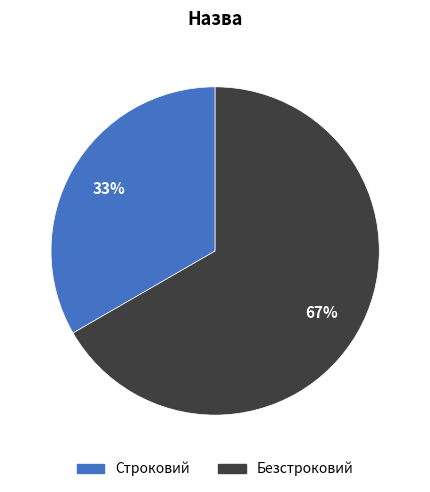

To the nearest percent, what is the combined percentage of Безстроковий and Строковий?

100%